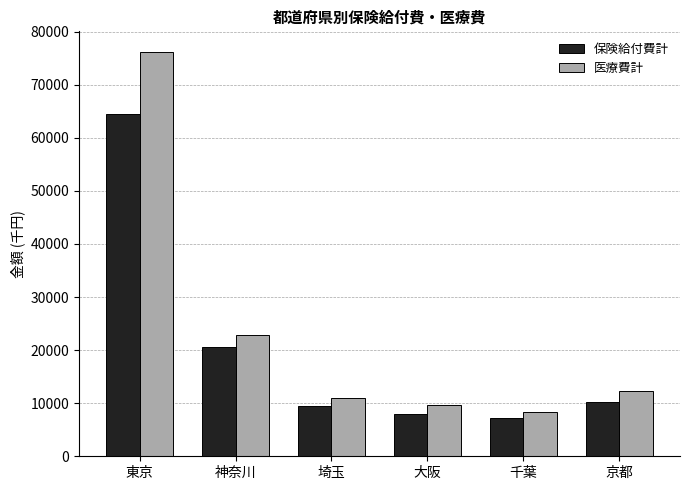

Which series has the largest total across all categories?

医療費計